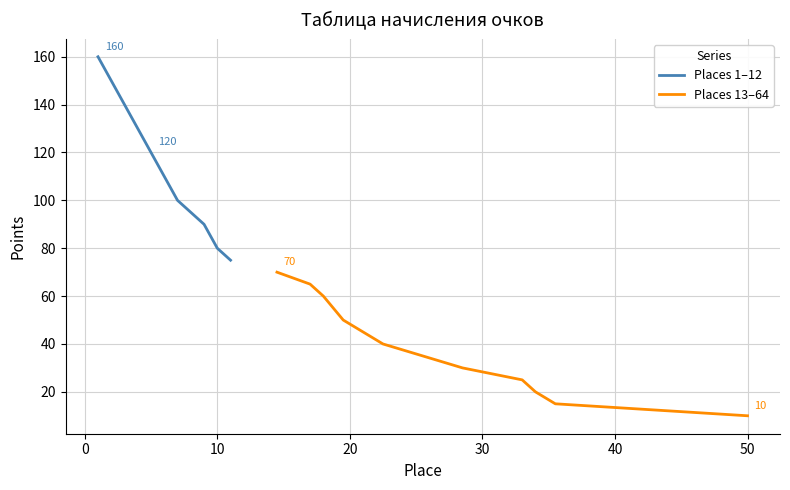

What are all the series names shown in the legend?

Places 1–12, Places 13–64